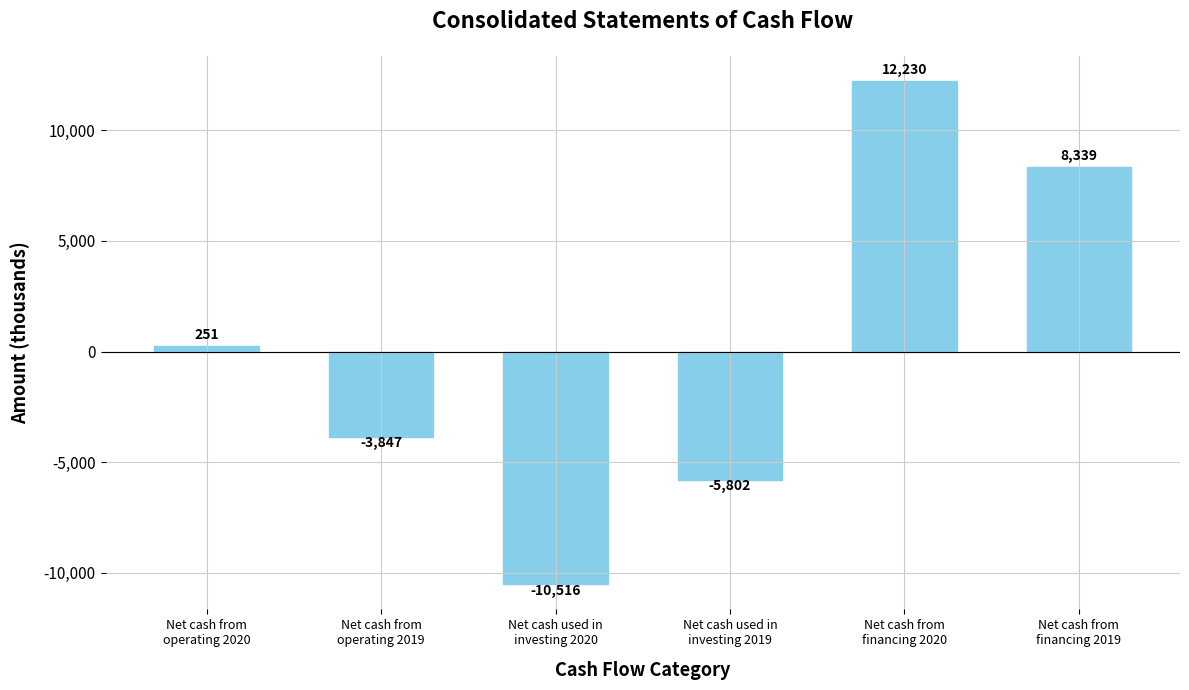

What value does the data have at Net cash from
financing 2019, to the nearest 10?

8340